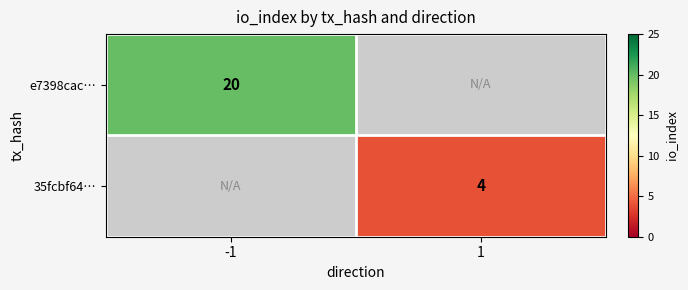

Is it true that 35fcbf64… equals 4 at 1?

True